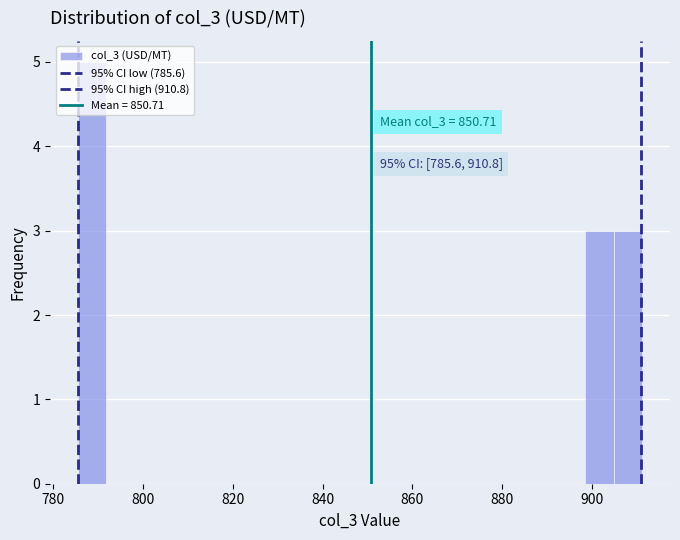

Read against the x-axis, roughly where is the centre of the tallest bar?

788